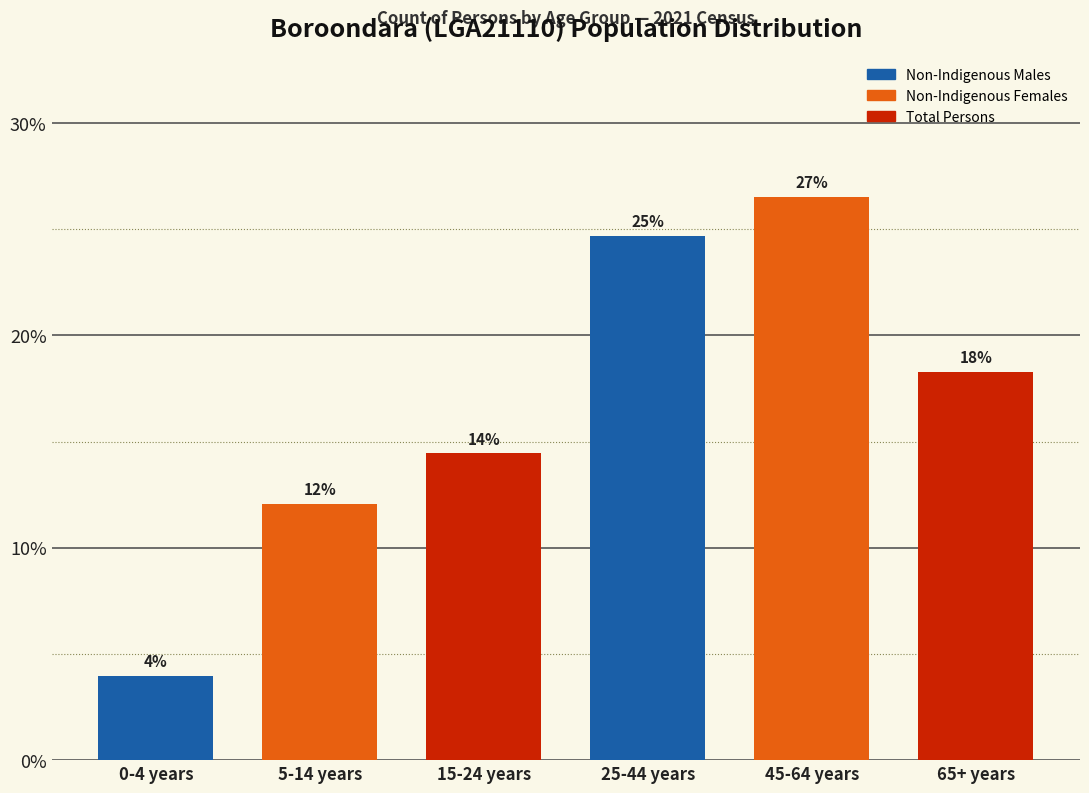

How many bars are there in total?

6